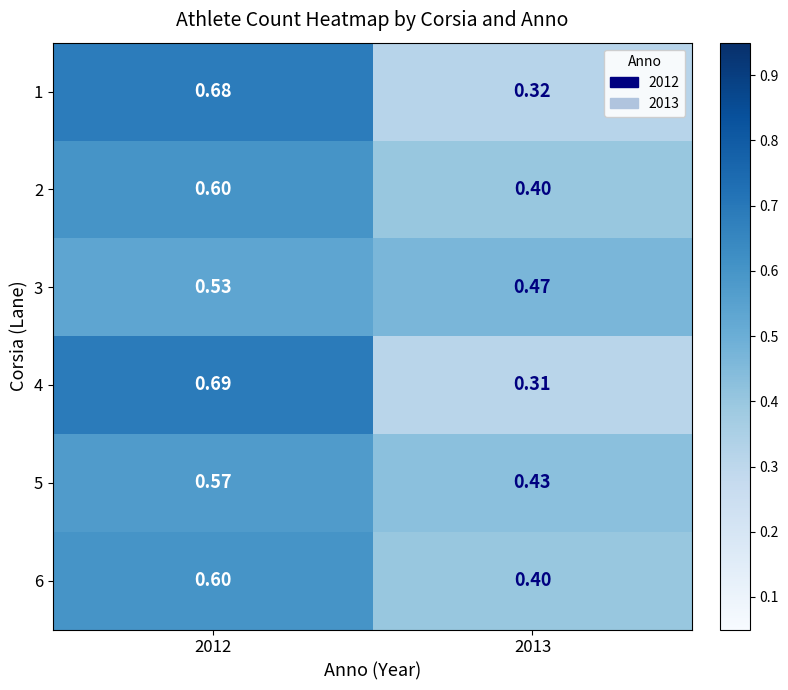

Is the value of 5 at 2013 greater than the value of 6 at 2012?

No